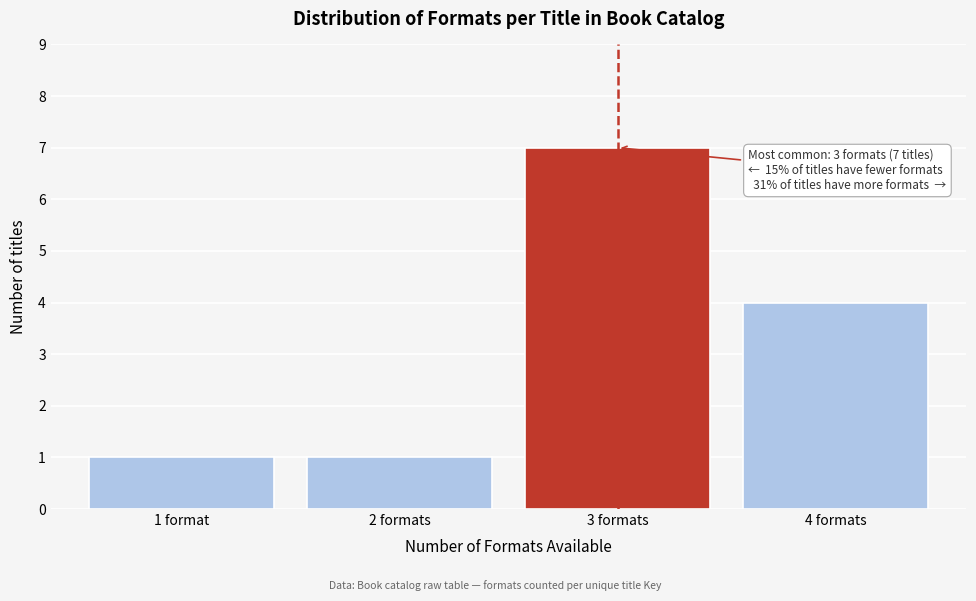

Reading left to right, transcribe all the data shown in this chart.

1	1	7	4